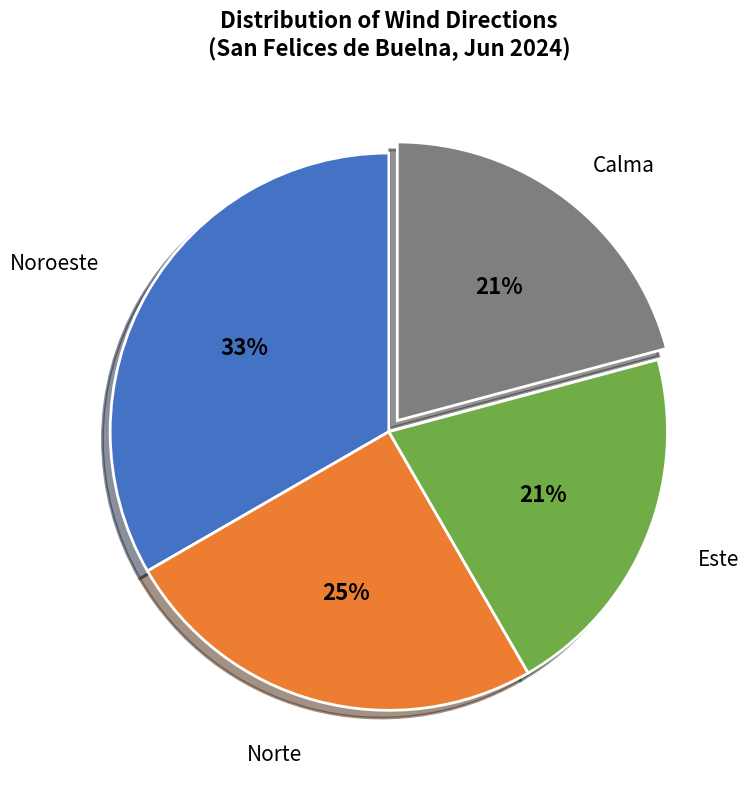

To the nearest percent, what is the average slice percentage?

25%